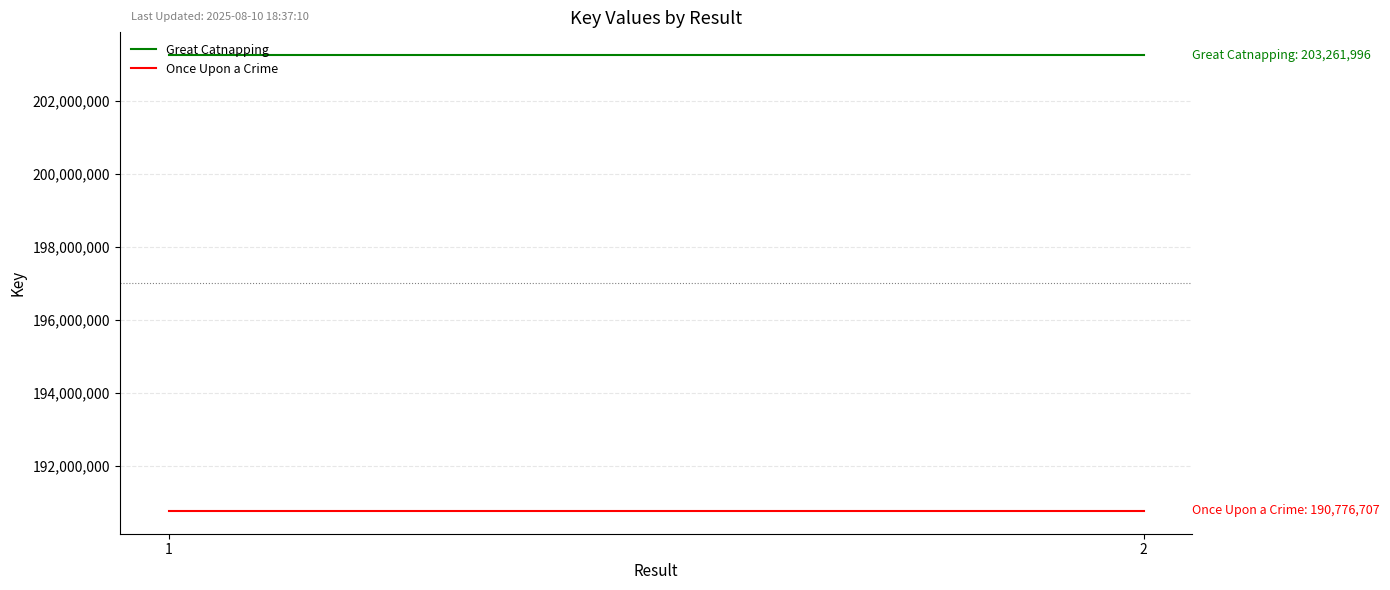

What is the sum of all Once Upon a Crime values?

381553414